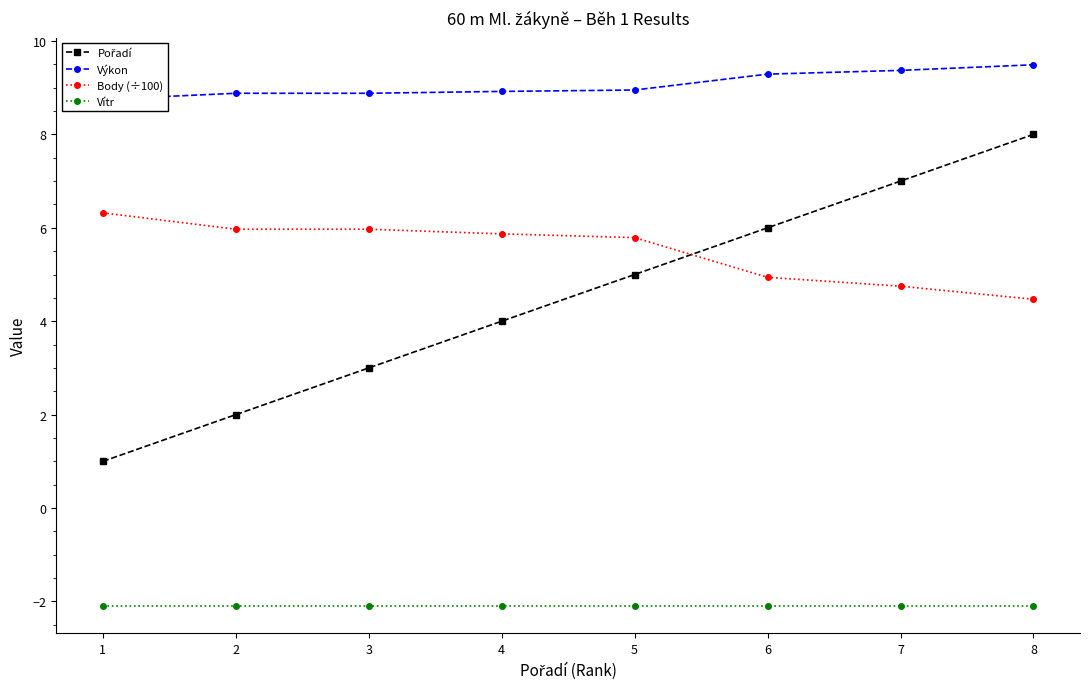

Does the chart have visible grid lines?

No